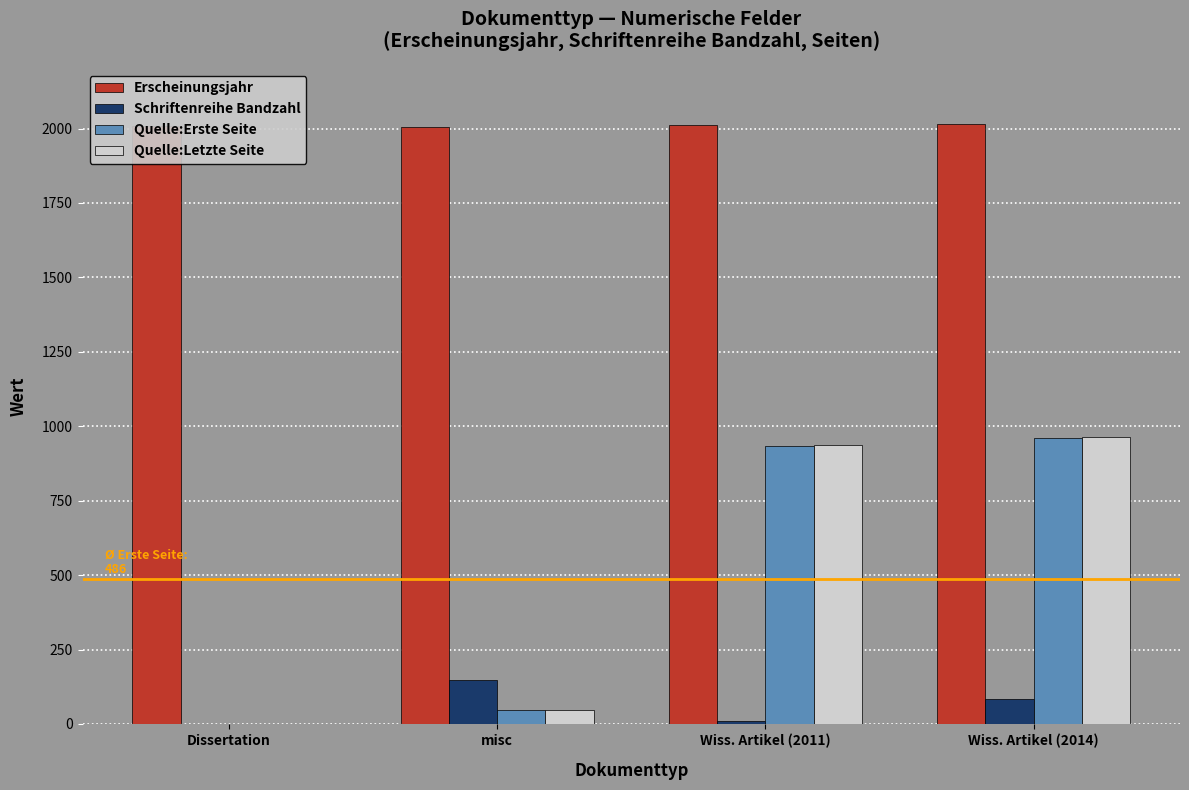

Is the value of Erscheinungsjahr at Wiss. Artikel (2014) greater than the value of Quelle:Erste Seite at Wiss. Artikel (2014)?

Yes